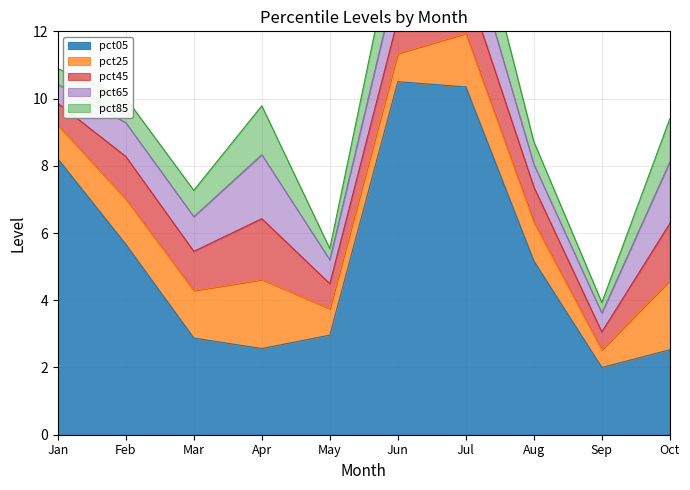

How many interior local peaks does the pct45 series have?

3